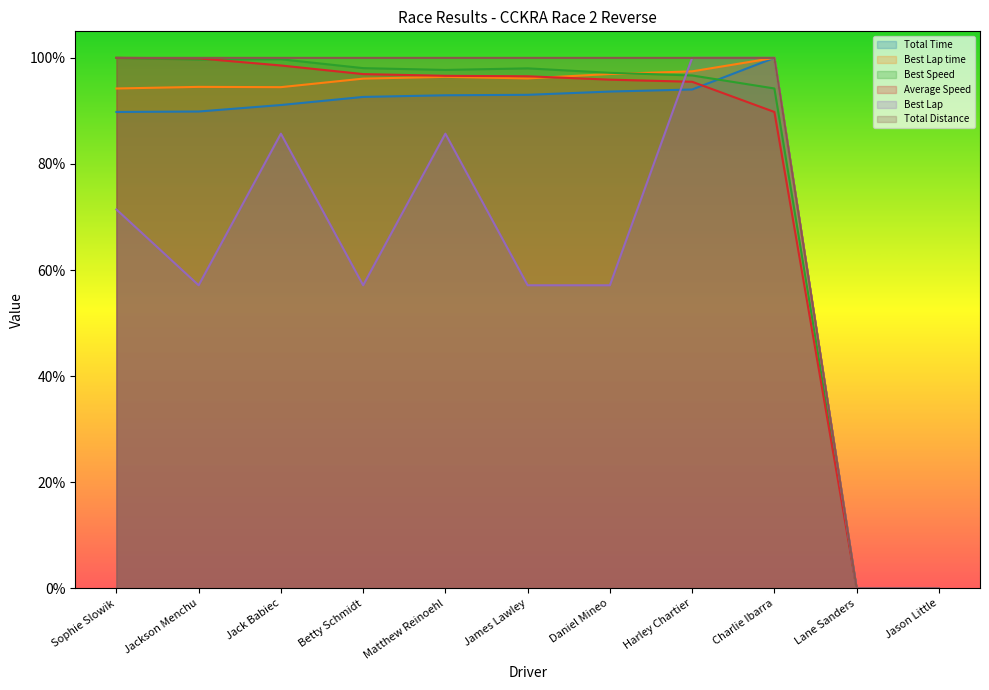

What position from the left is Lane Sanders?

10